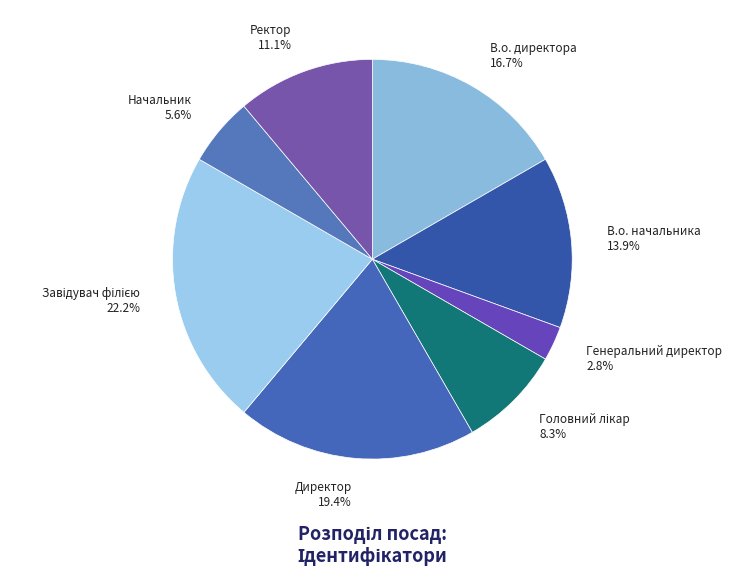

Between Директор and Начальник, which is larger?

Директор